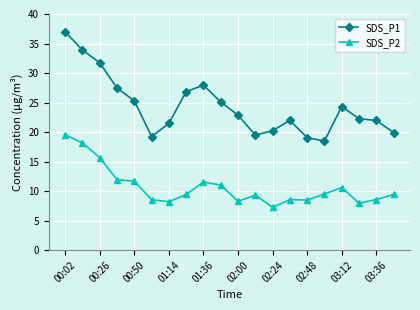

Rank the series by their average value, from highest to lowest.

SDS_P1, SDS_P2